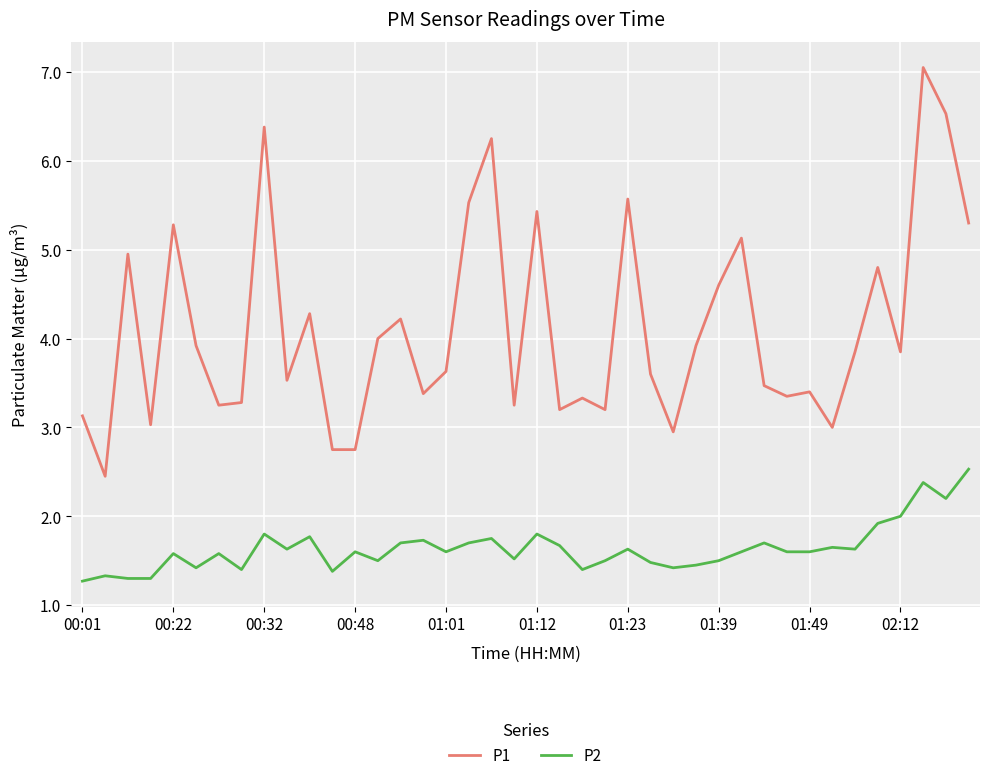

How many lines are shown in the chart?

2